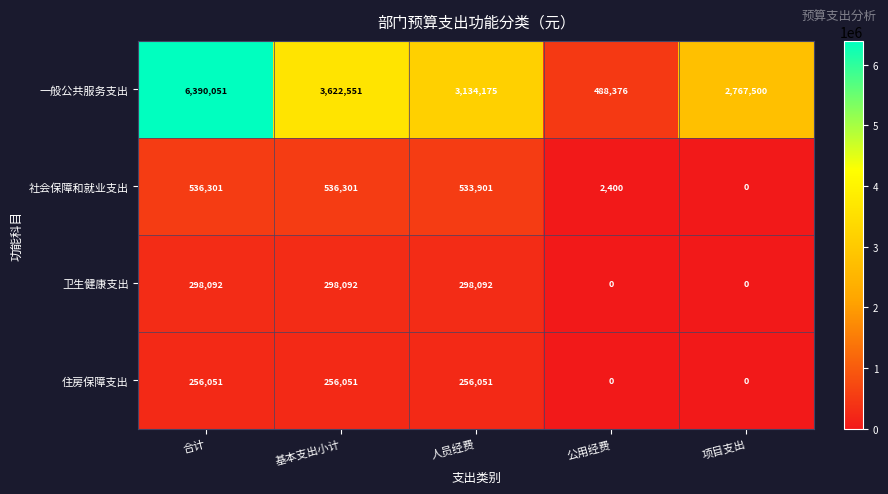

What is the sum of the 住房保障支出 values at 人员经费 and 公用经费?

256051